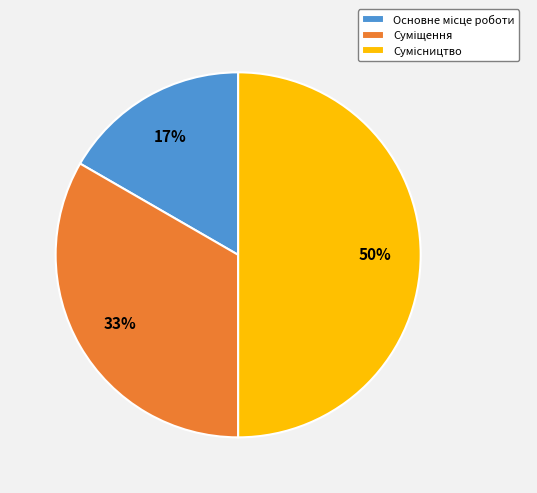

To the nearest percent, what is the difference between the largest and smallest slice percentages?

33%